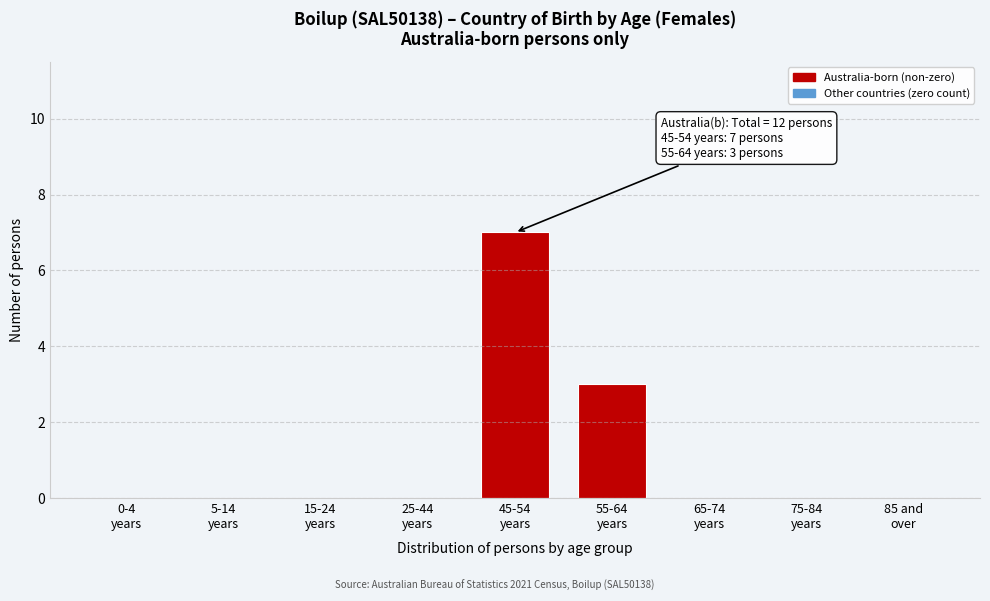

What is the greatest value displayed?

7